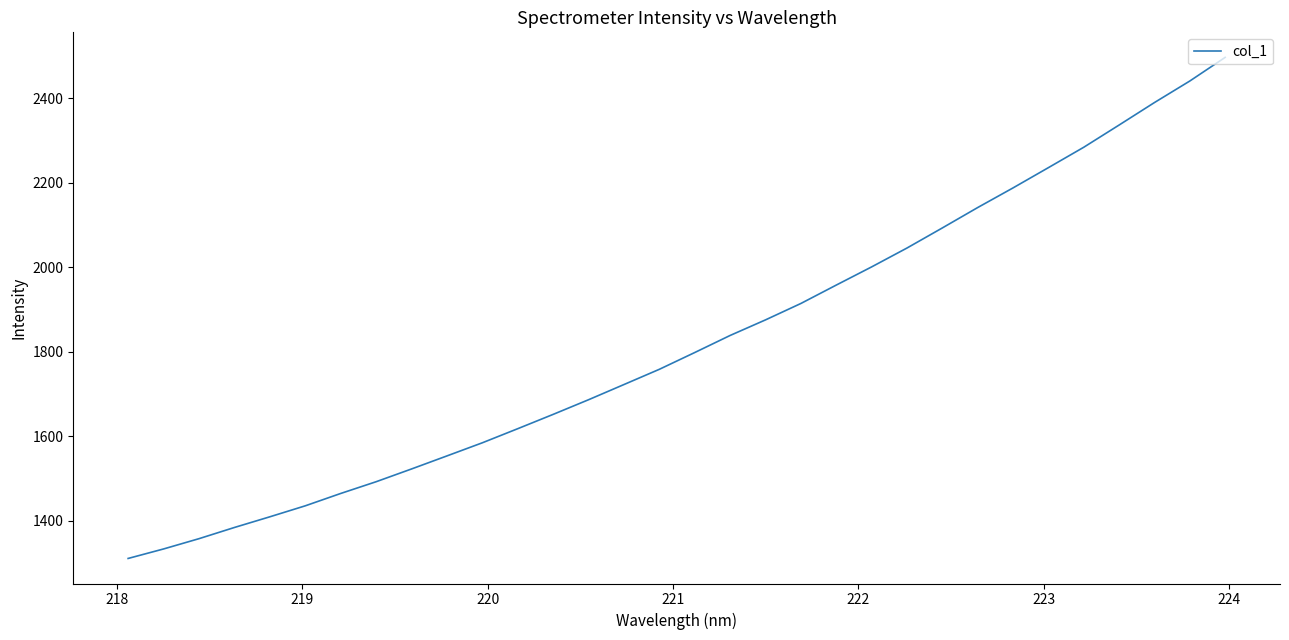

Does the chart display data point markers on the line(s)?

No